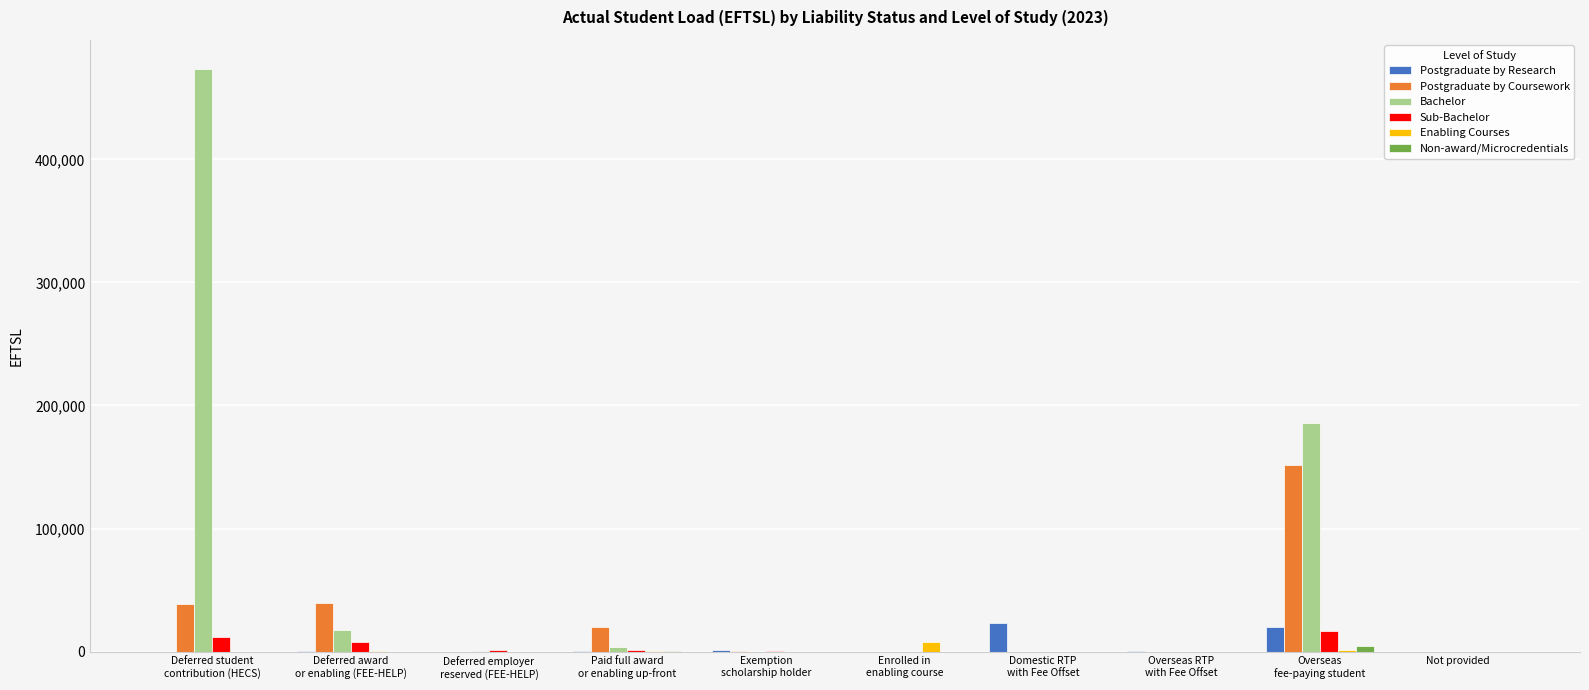

What is the sum of all Postgraduate by Coursework values?

250351